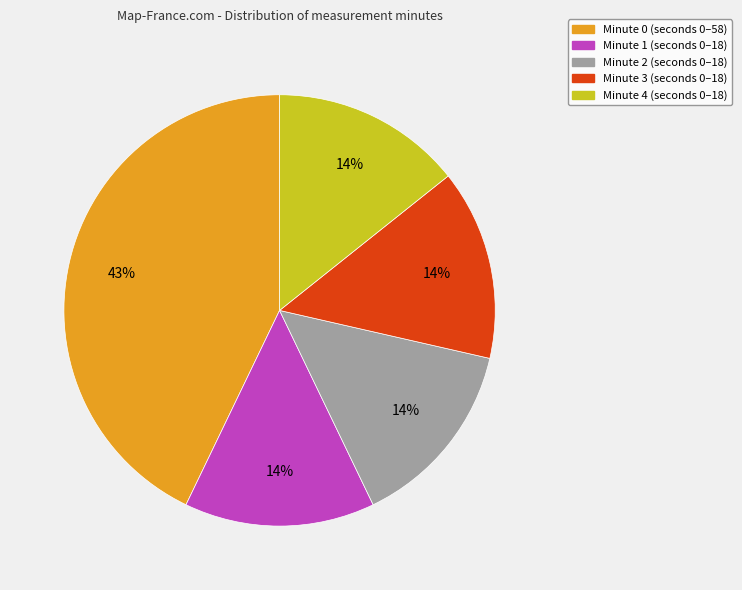

Is the sum of Minute 4 and Minute 1 greater than half?

No